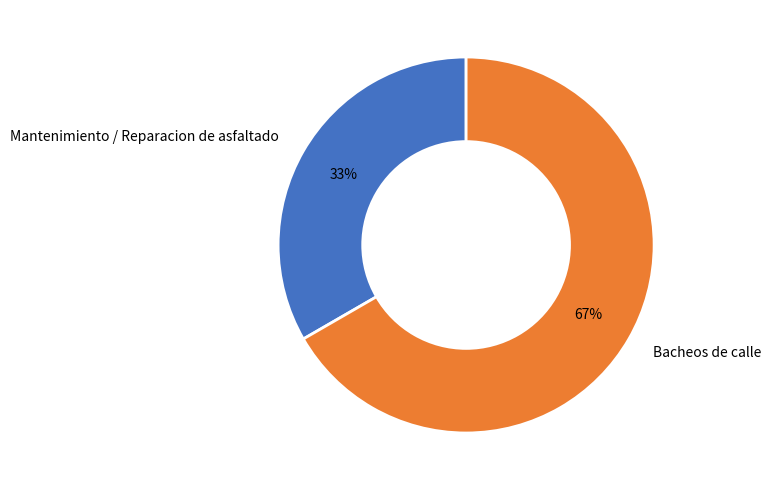

What percentage is the Bacheos de calle slice, to the nearest percent?

67%